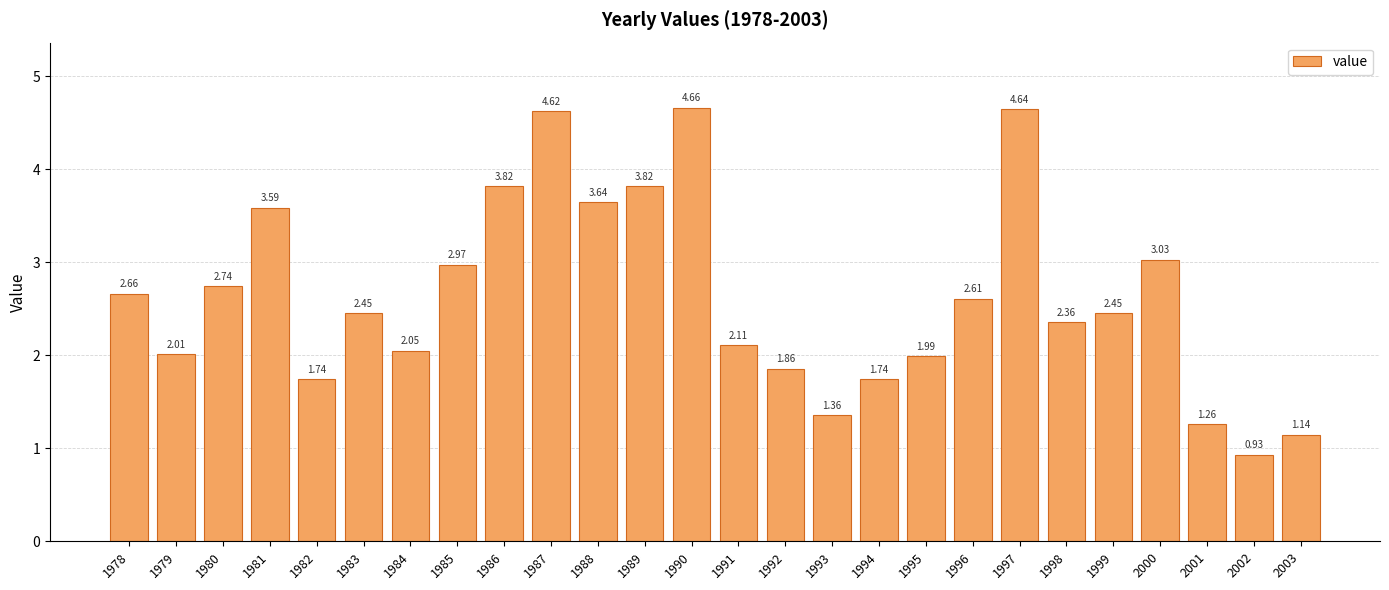

What is the average value?

2.6